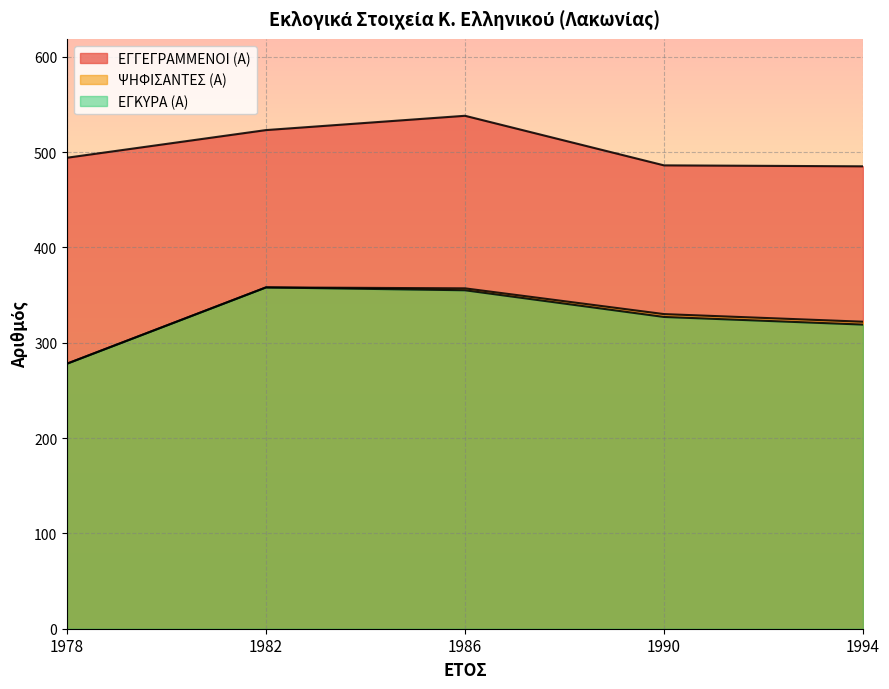

How many lines are shown in the chart?

3